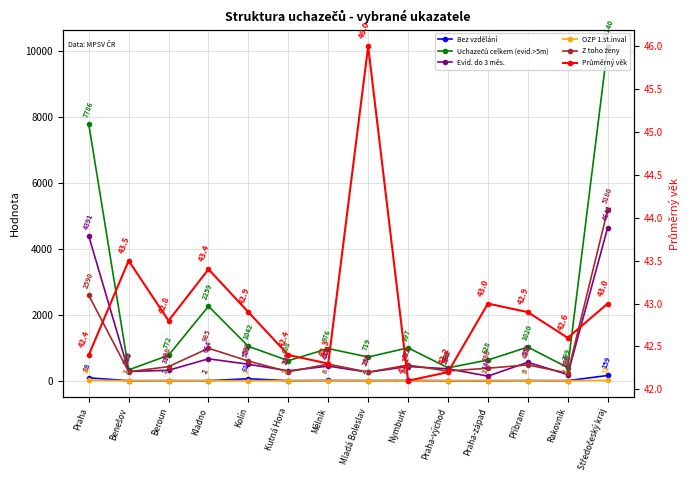

What position from the right is Beroun?

12